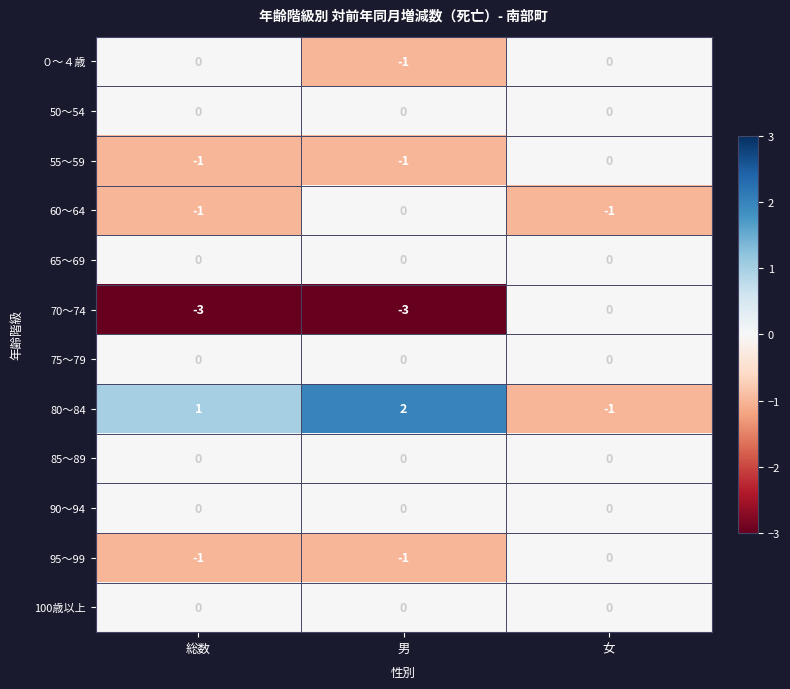

Is it true that 95～99 equals -1 at 男?

True